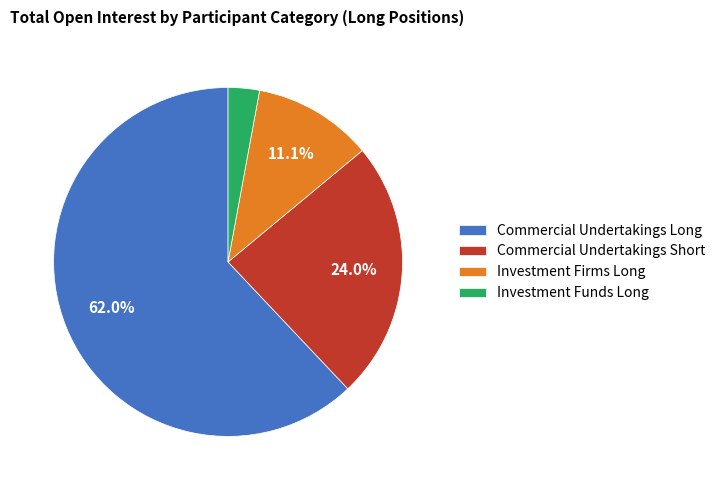

Is the sum of Investment Firms Long and Commercial Undertakings Short greater than half?

No